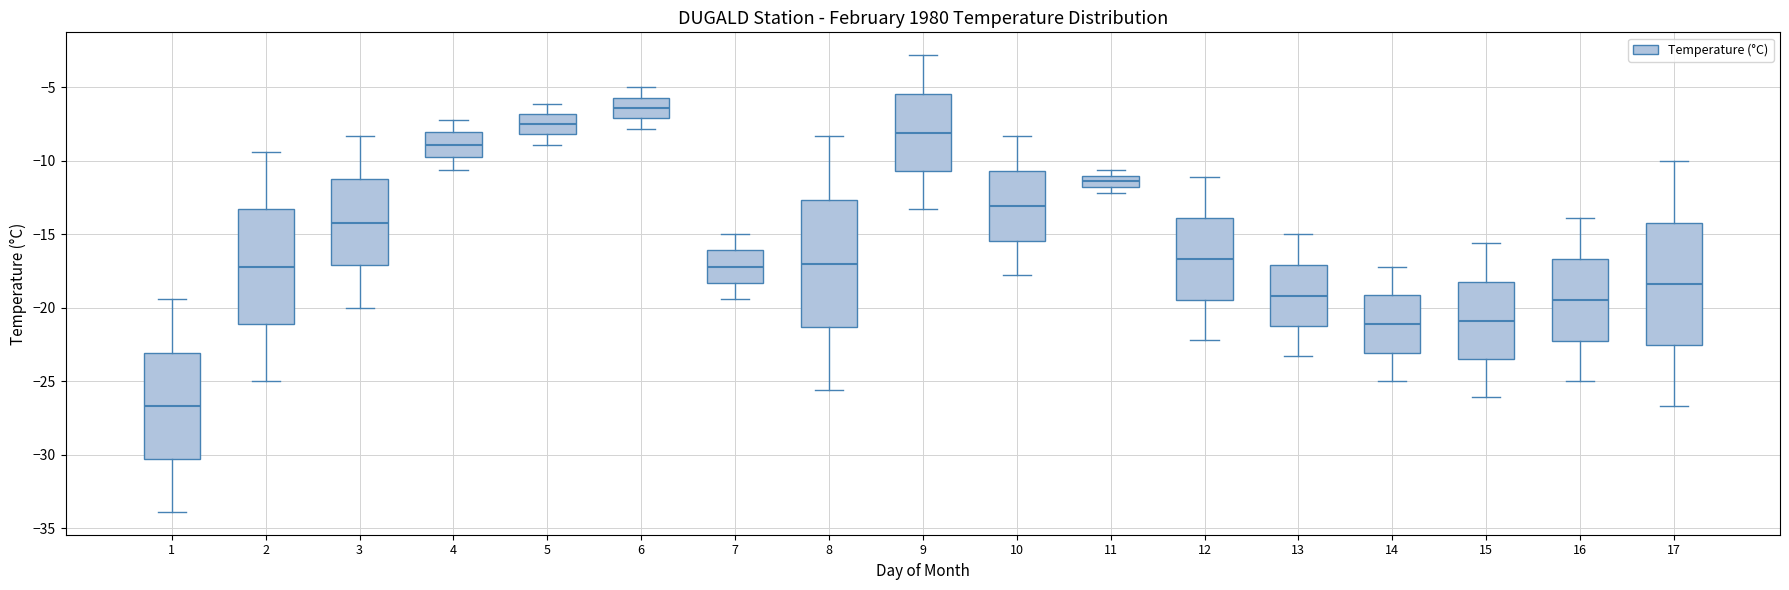

Which box's median line is the lowest?

1